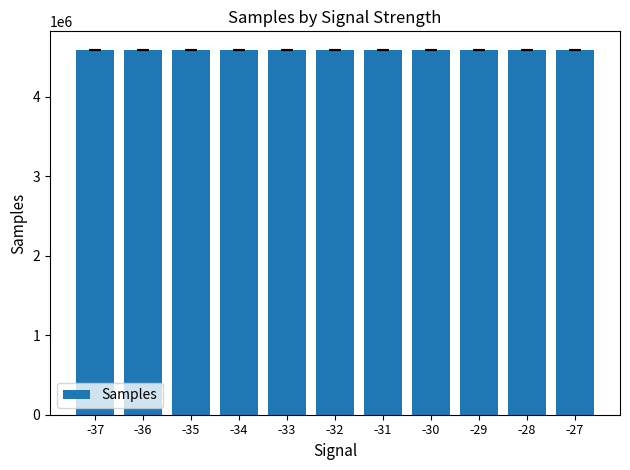

What is the smallest value displayed?

4589018.0